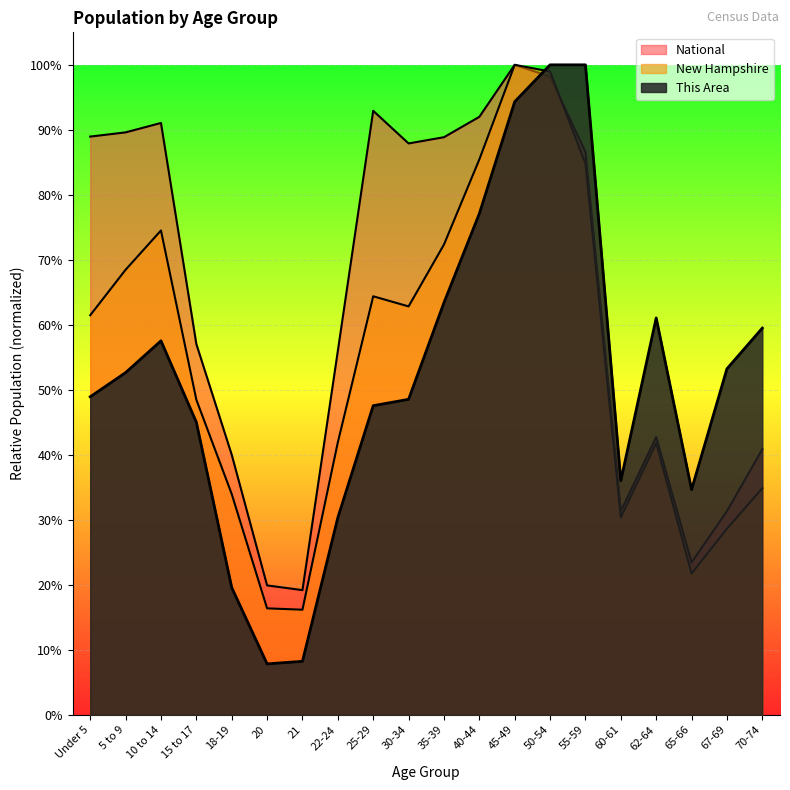

At which label does New Hampshire reach its minimum?

21